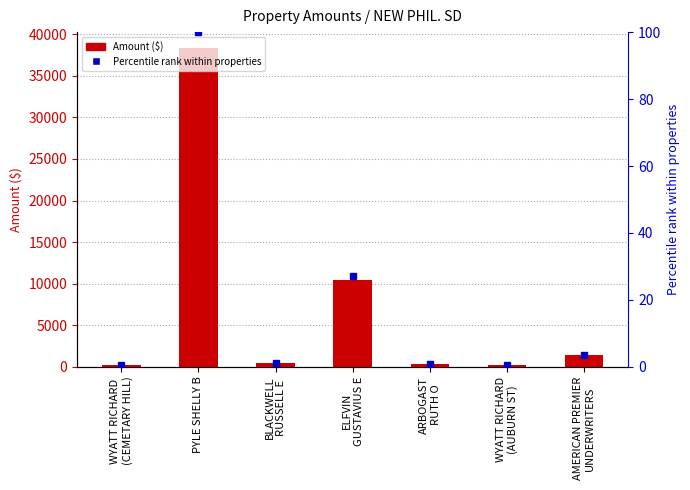

What is the difference between the maximum and minimum values in the Amount series?

38077.2